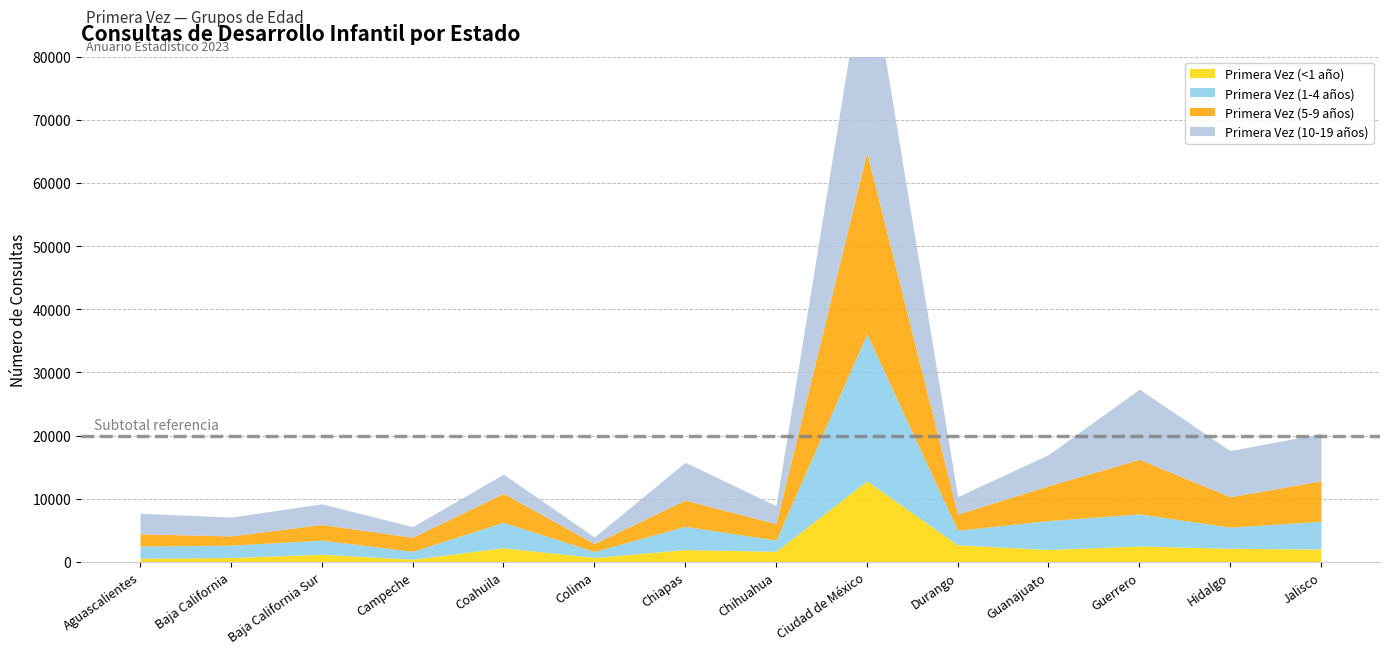

Does the chart display data point markers on the line(s)?

No